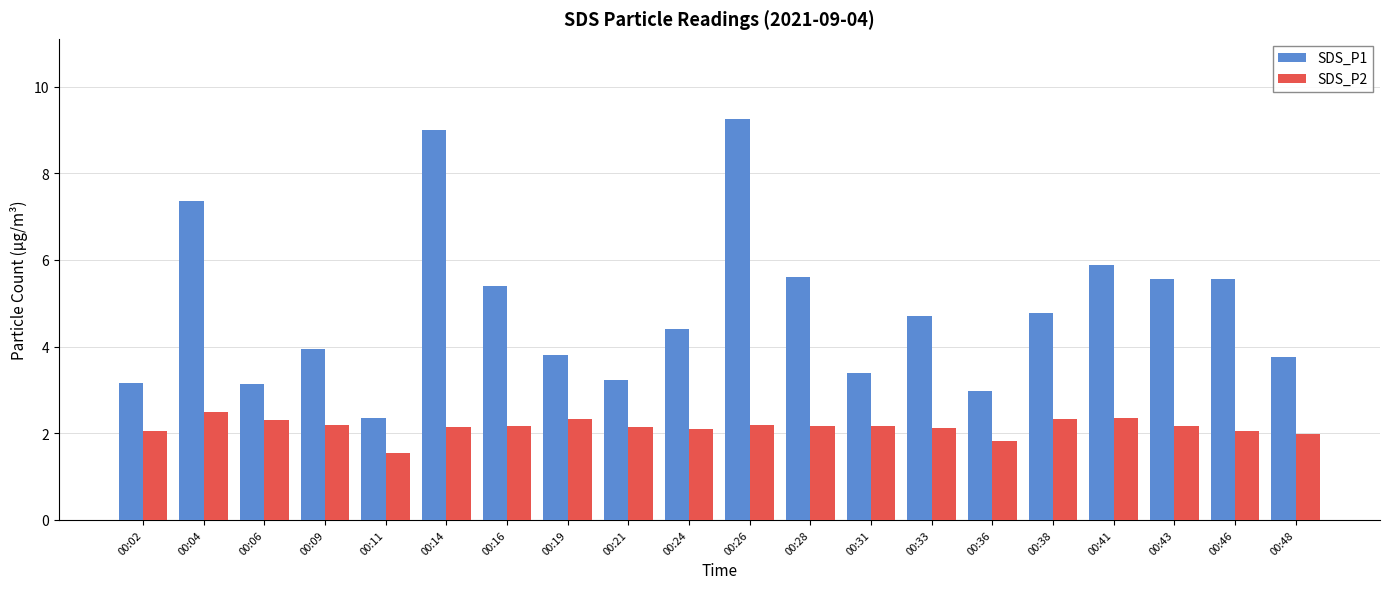

What is the difference between the SDS_P2 values at 00:19 and 00:46?

0.3